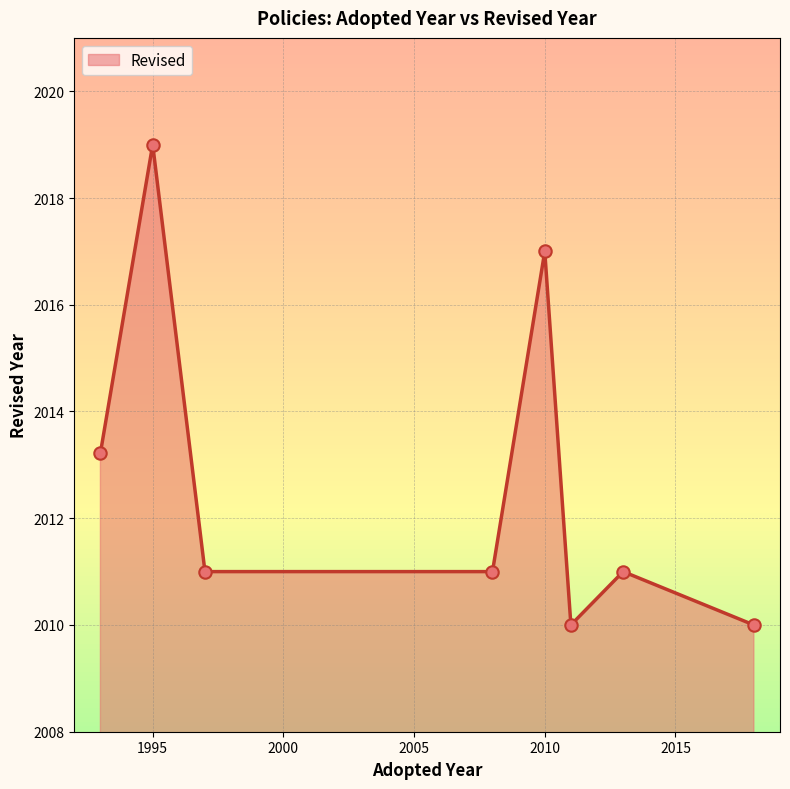

What is the average value?

2012.8